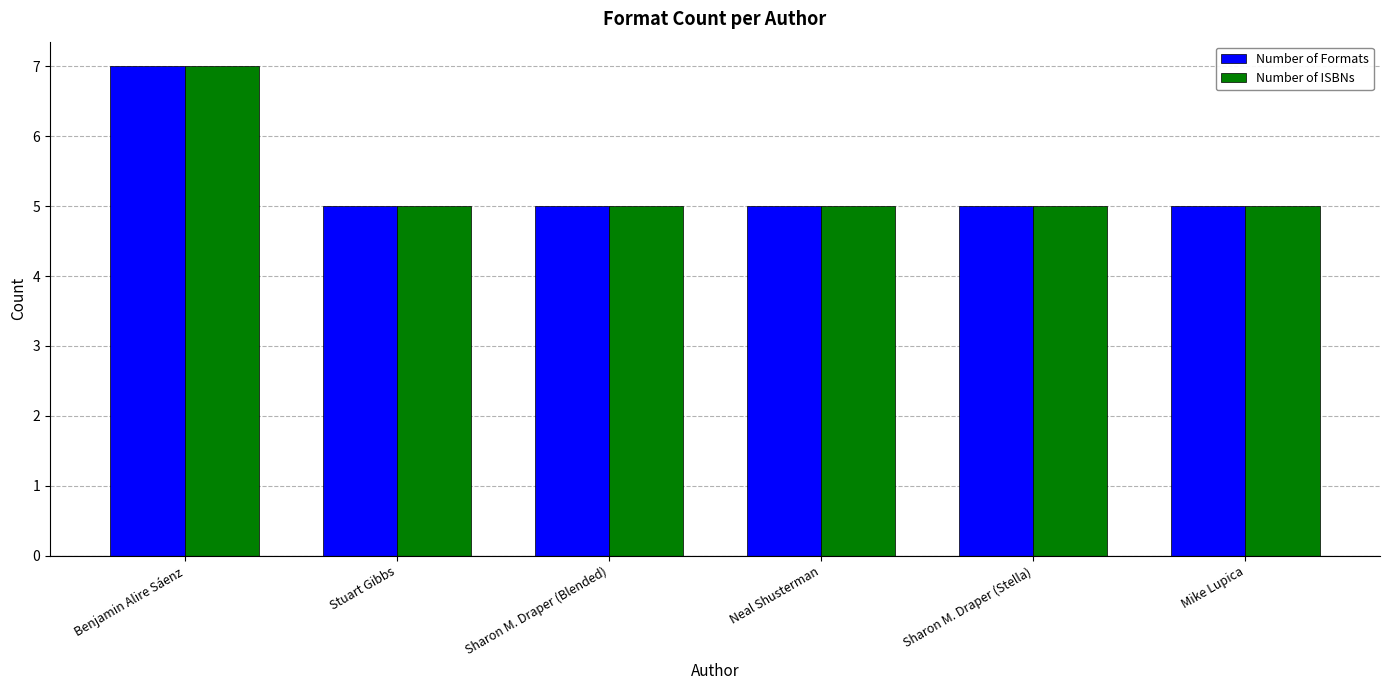

Reading left to right, extract all data points from this chart.

Number of Formats: 7	5	5	5	5	5
Number of ISBNs: 7	5	5	5	5	5